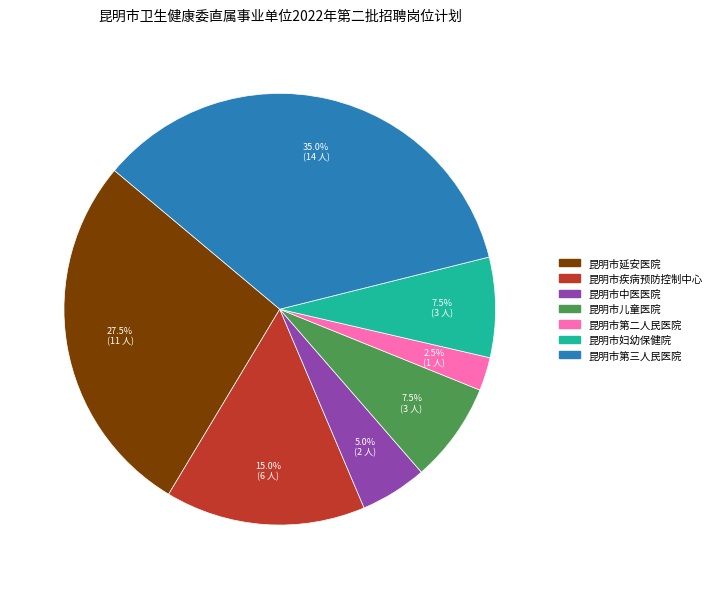

Is there a majority slice in this chart?

No